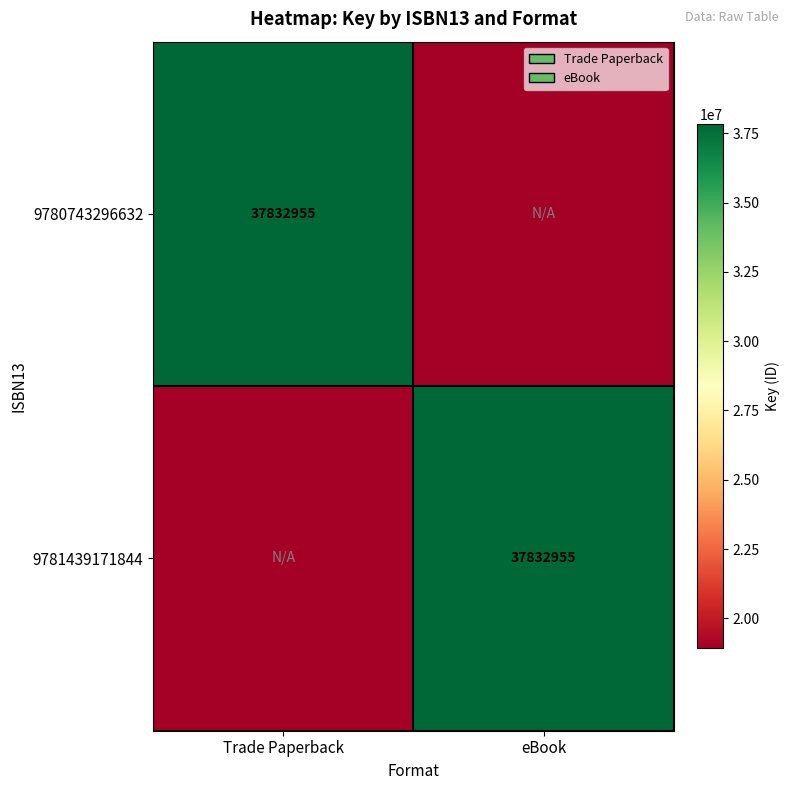

Is it true that 9781439171844 equals 37832955.0 at eBook?

True